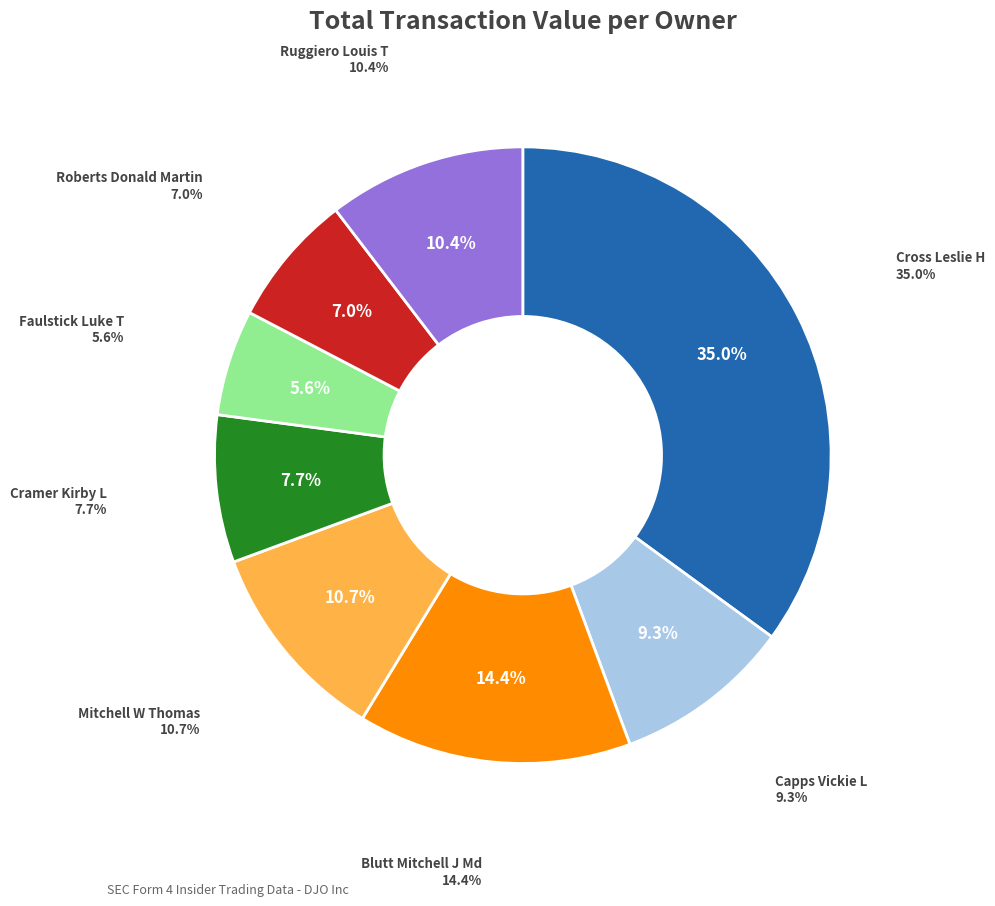

Is it true that 2 is 8% of the pie?

True